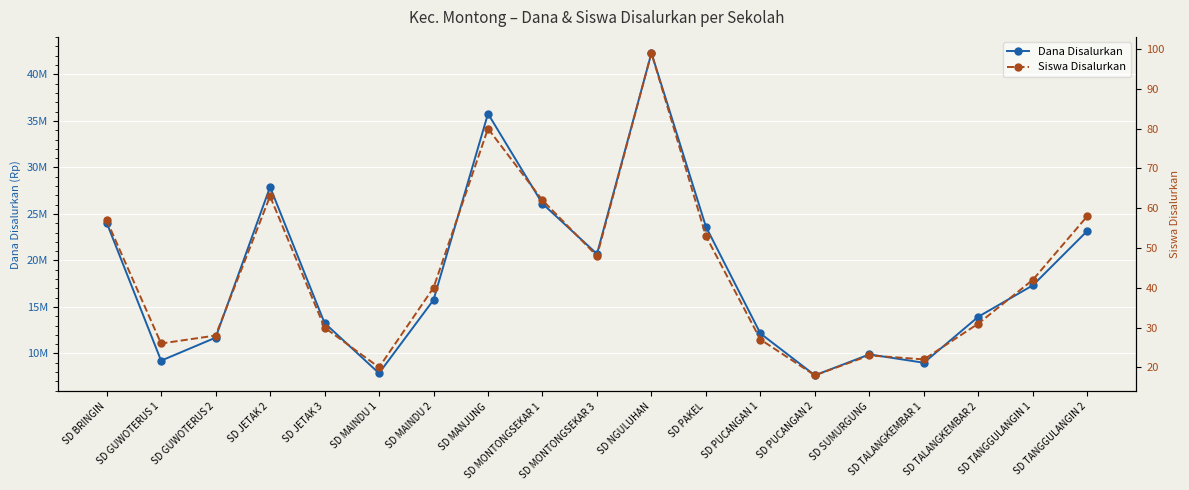

What is the value of the Siswa Disalurkan point at the 7th from the left?

40